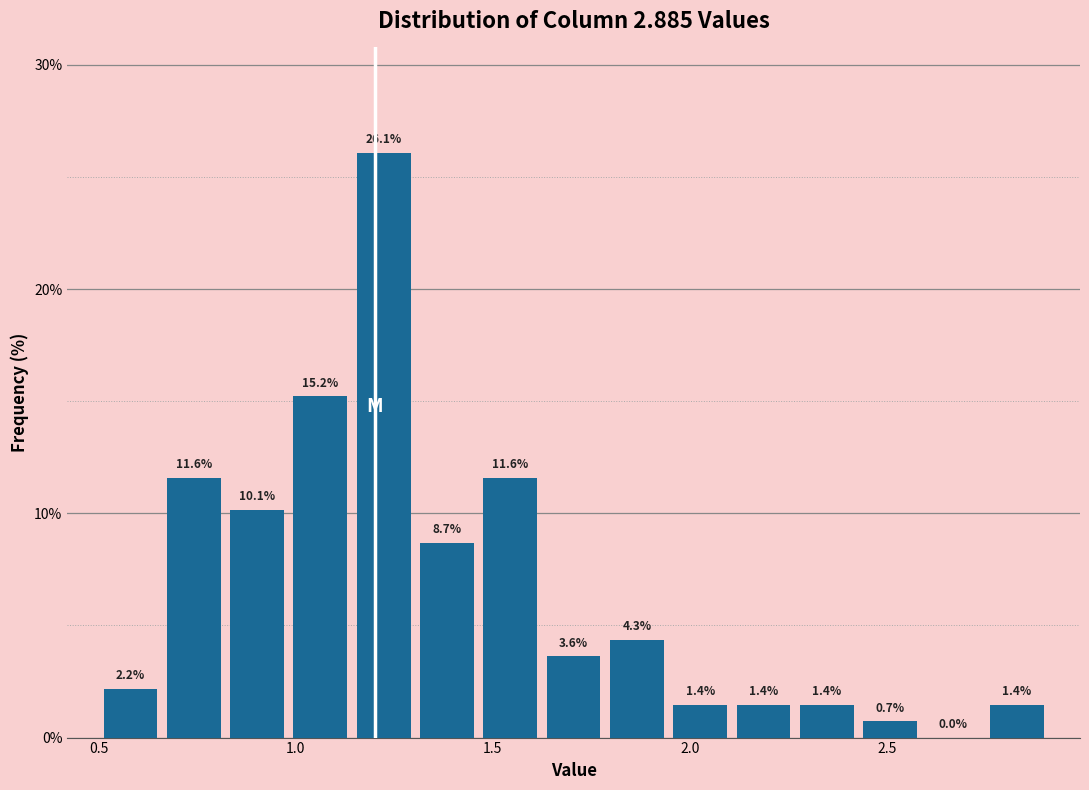

Read against the x-axis, roughly where is the centre of the tallest bar?

1.20